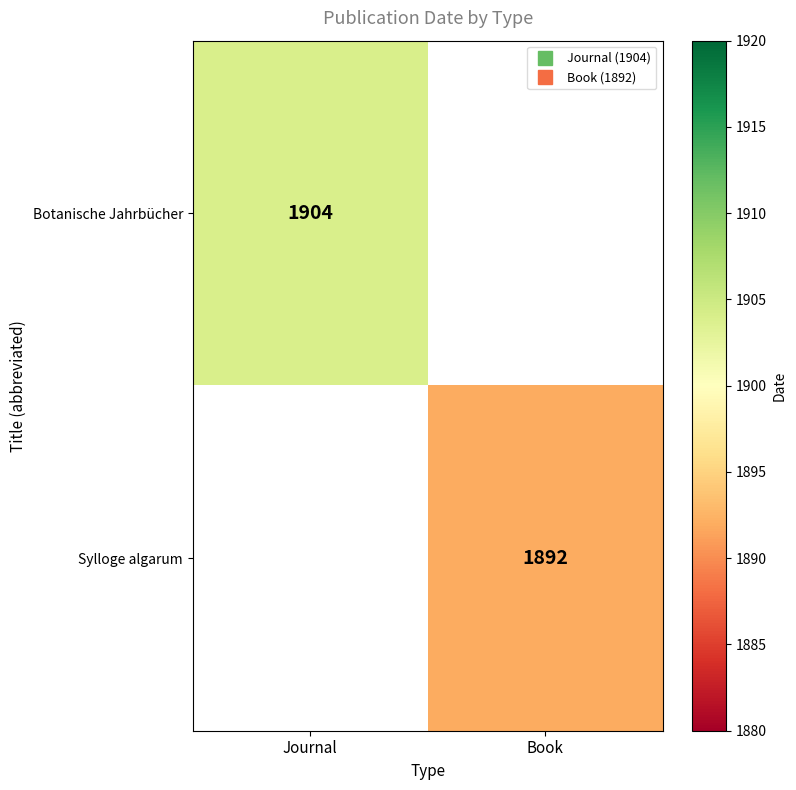

Is it true that Sylloge algarum equals 2530.1 at Book?

False